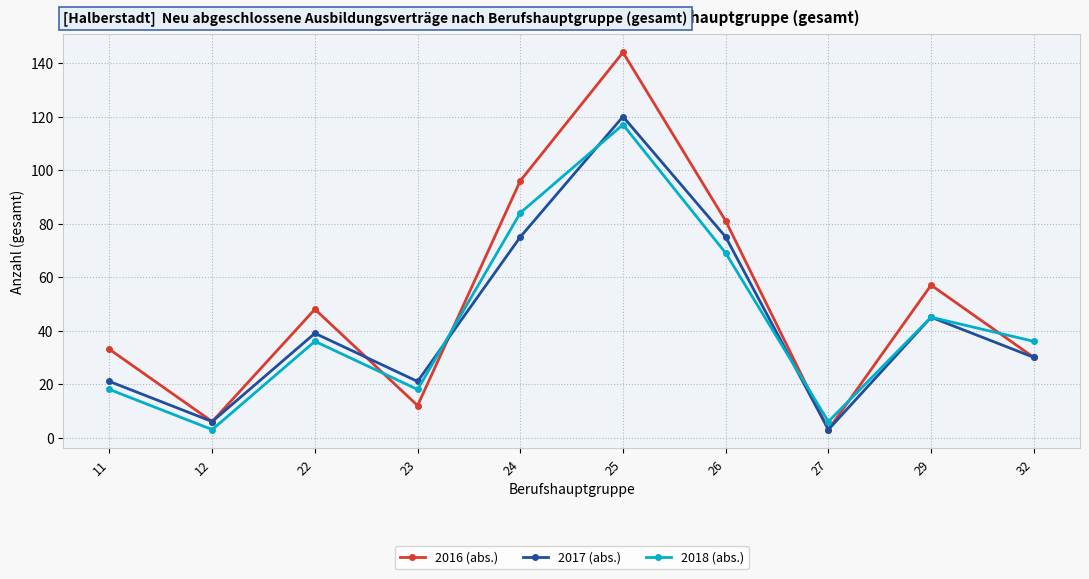

Is the value of 2017 (abs.) at 24 greater than the value of 2018 (abs.) at 24?

No